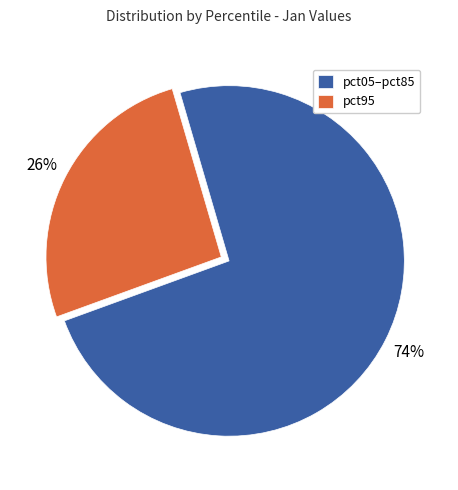

To the nearest percent, what is the average slice percentage?

50%